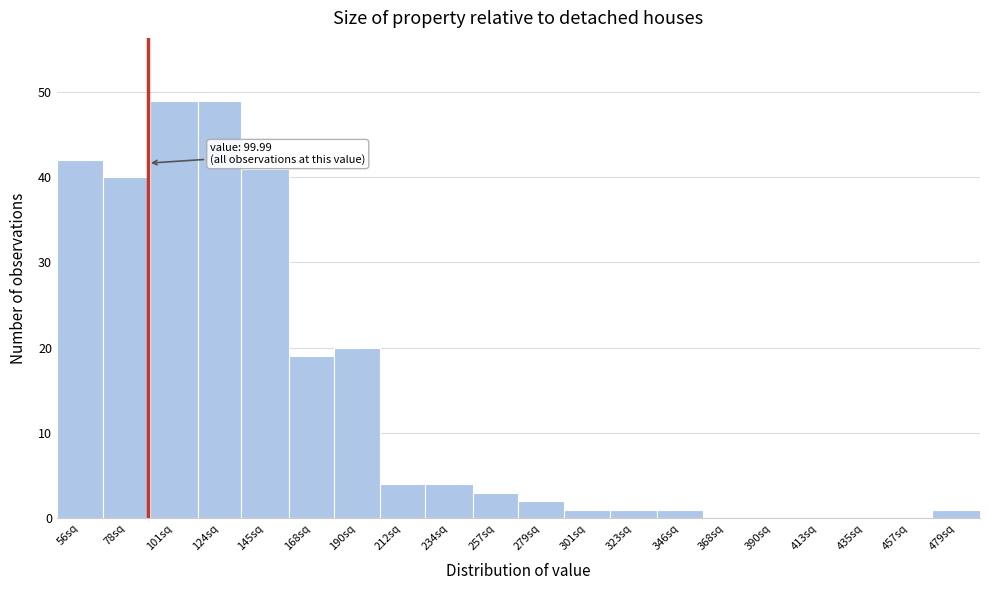

Reading left to right, list all the values displayed in this chart.

56sq=42	78sq=40	101sq=49	124sq=49	145sq=41	168sq=19	190sq=20	212sq=4	234sq=4	257sq=3	279sq=2	301sq=1	323sq=1	346sq=1	368sq=0	390sq=0	413sq=0	435sq=0	457sq=0	479sq=1